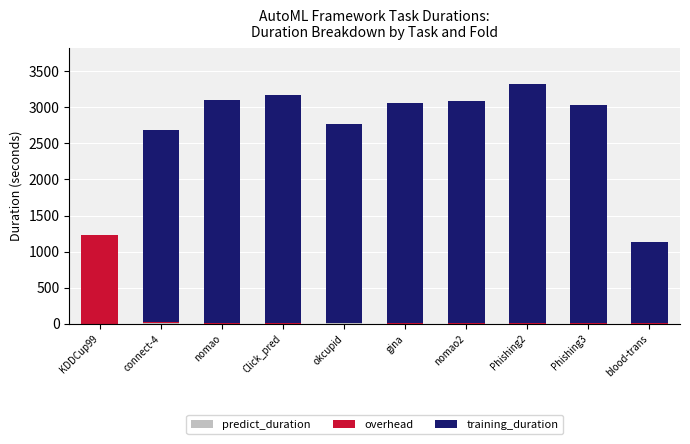

How many categories are shown in the chart?

10